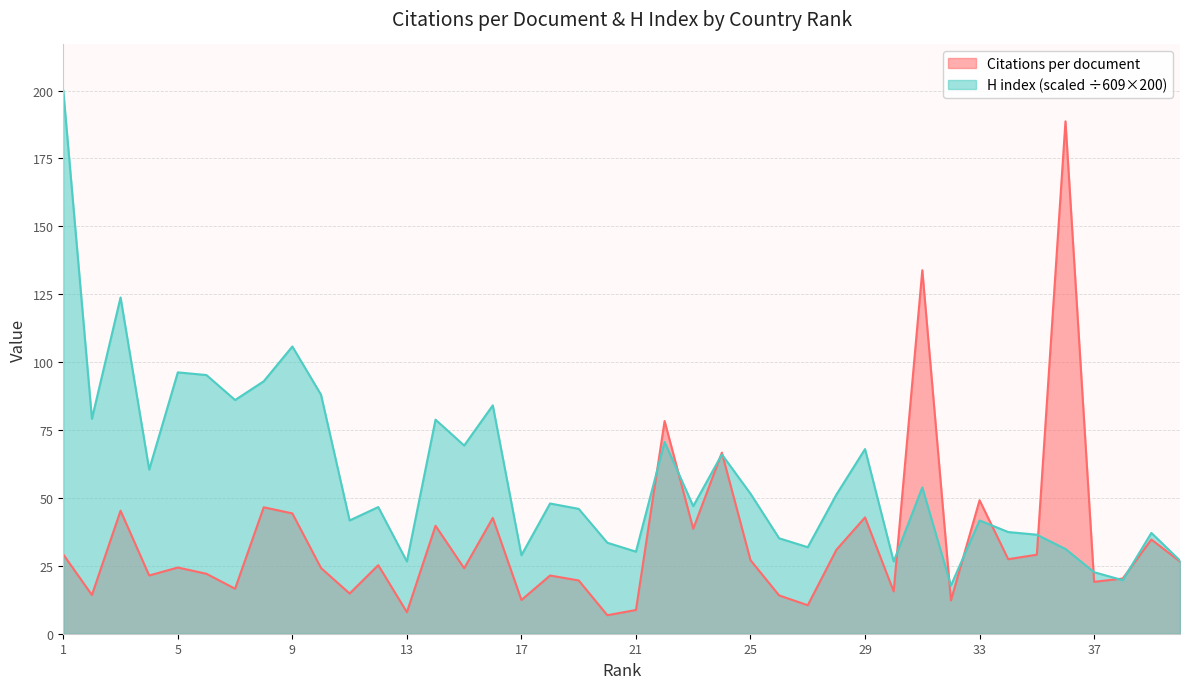

How many series are shown in this chart?

2